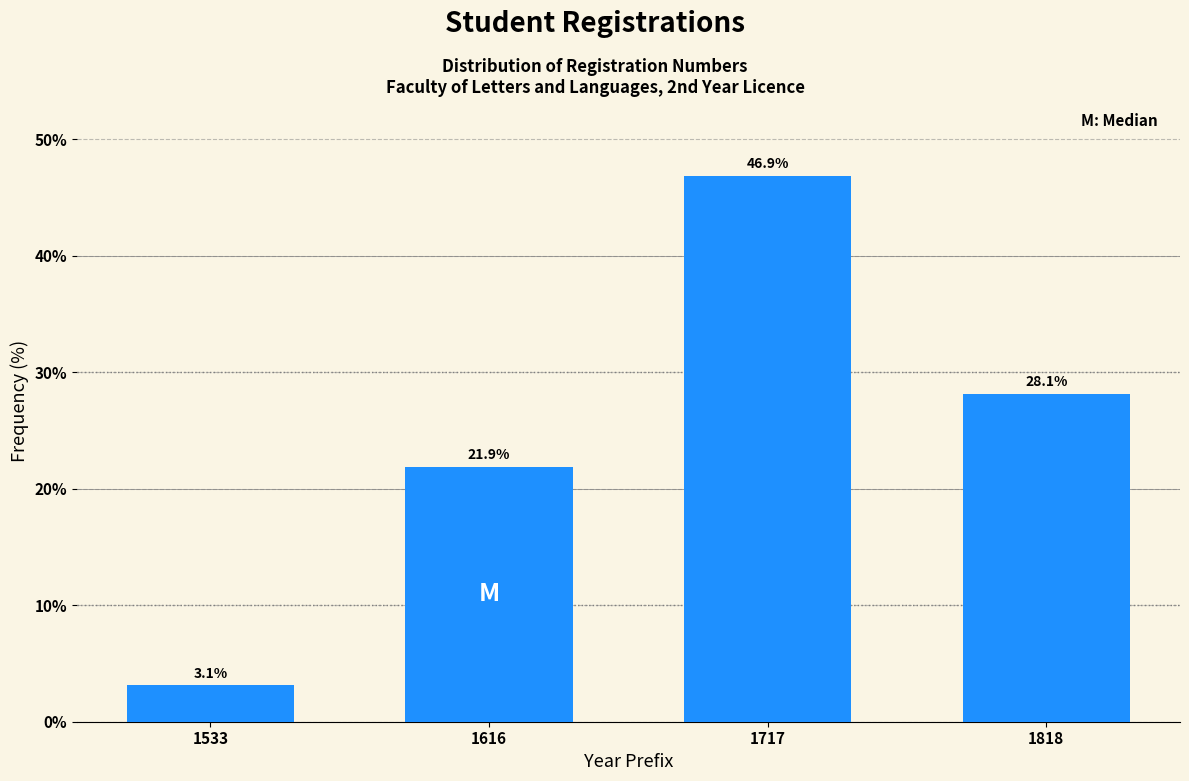

Reading right to left, extract all data points from this chart.

28.1	46.9	21.9	3.1